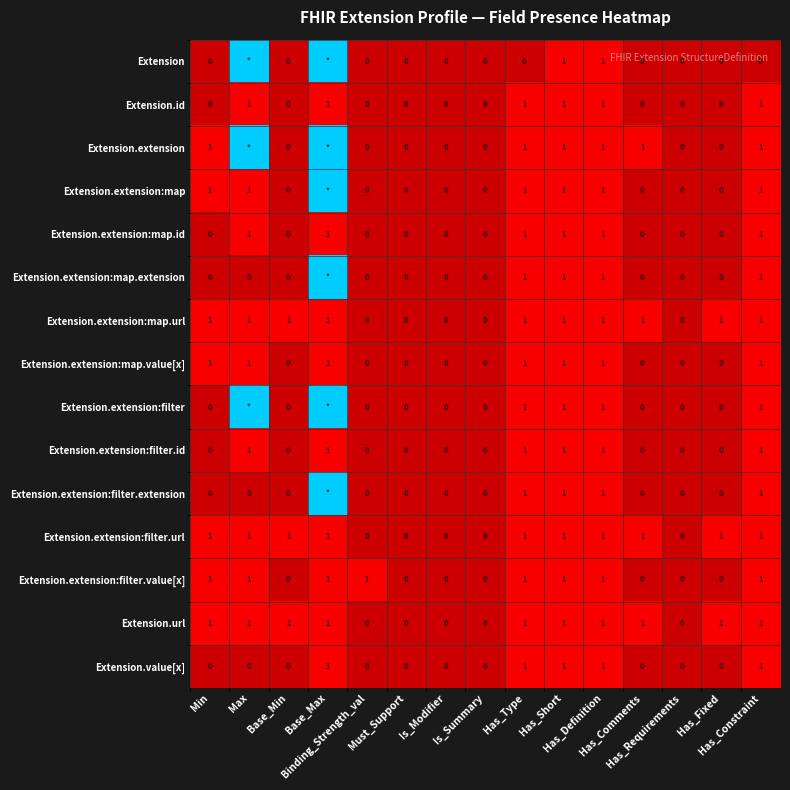

At how many categories does at least one series exceed 7?

2